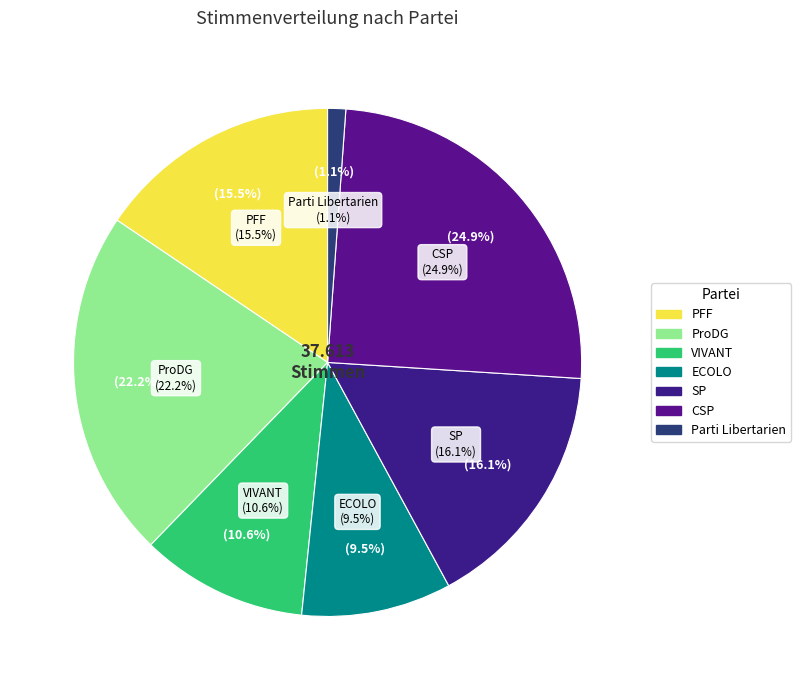

Count the number of slices in the pie.

7